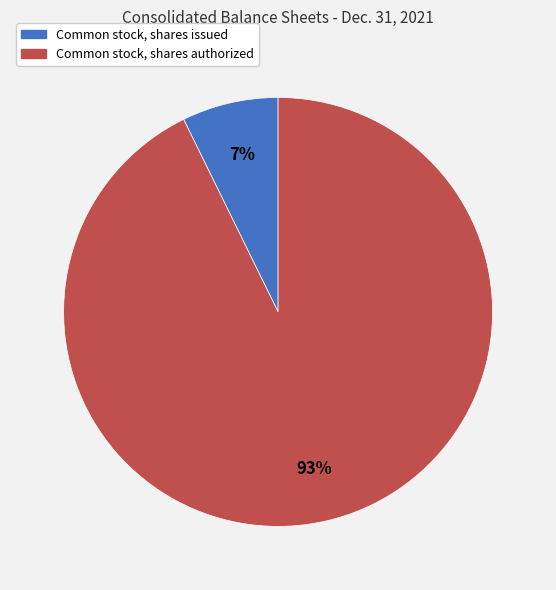

Count the number of slices in the pie.

2